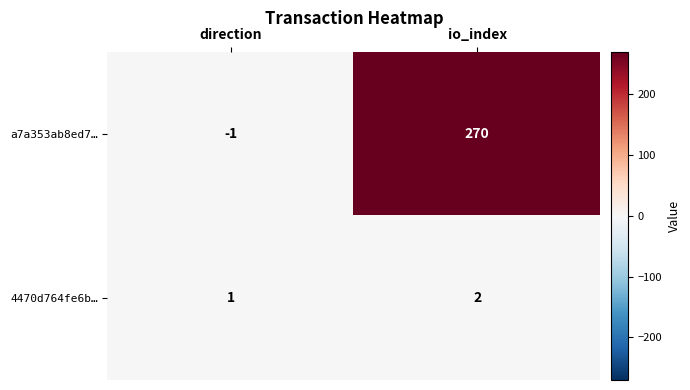

Which label corresponds to the largest value in the chart?

io_index